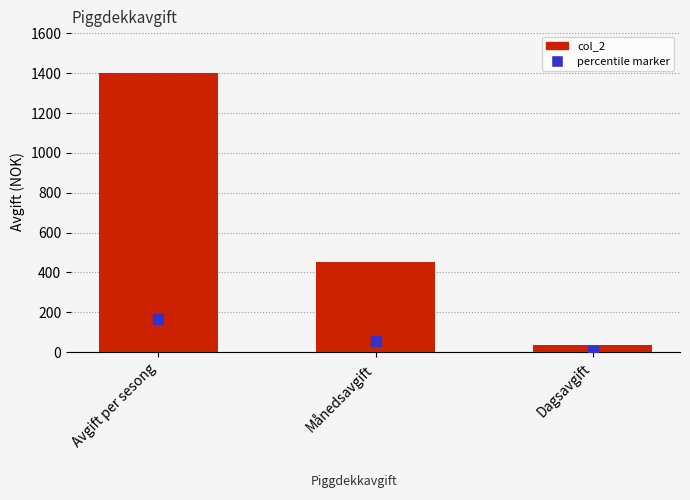

How many data points are less than 450?

1